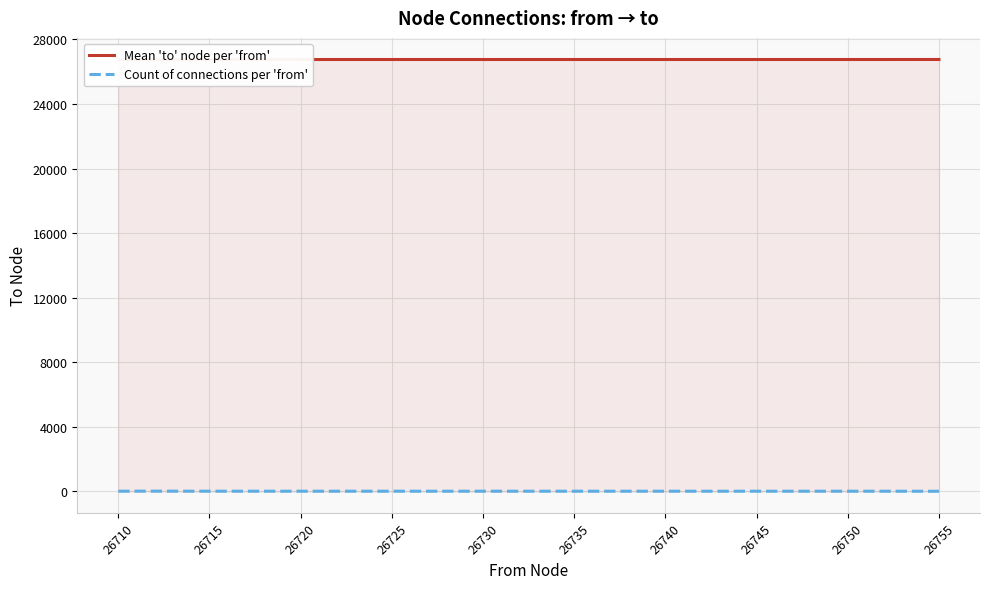

What is the approximate value of Mean 'to' node per 'from' at 26730?

26754.5